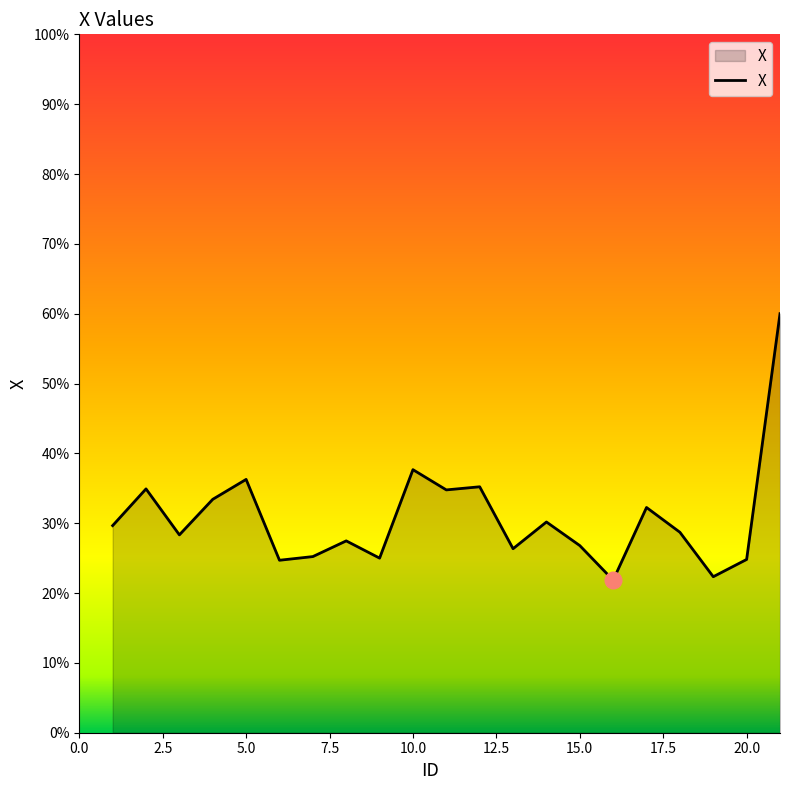

What is the greatest value displayed?

60.0